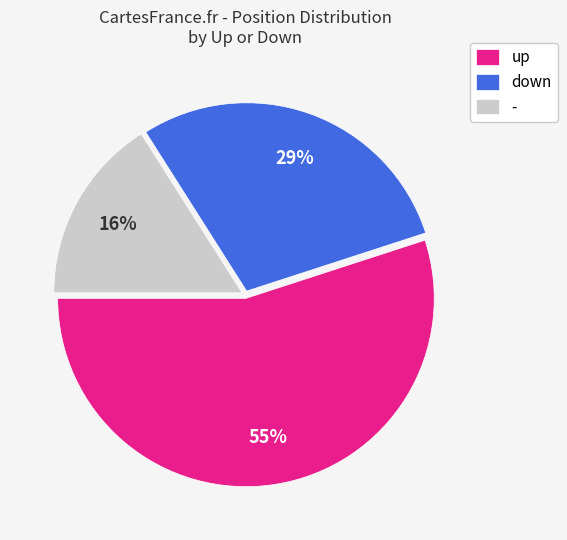

Rank the categories by value from highest to lowest.

up, down, -